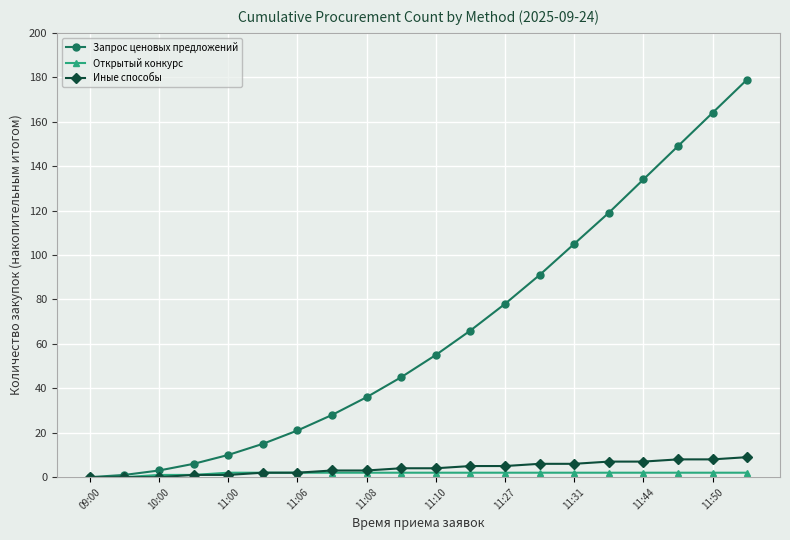

What is the maximum value for Иные способы?

9